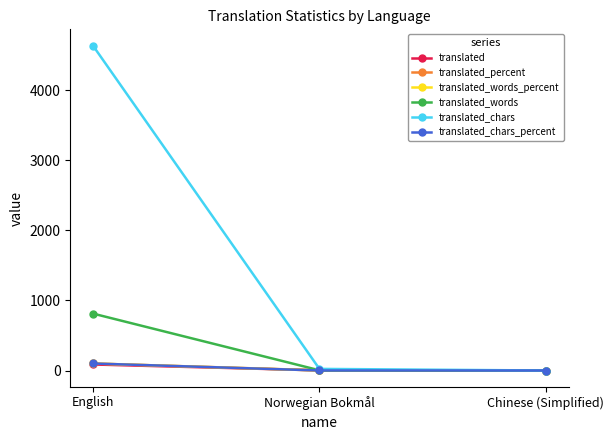

True or false: translated_chars has a value of 4634.0 at English.

True